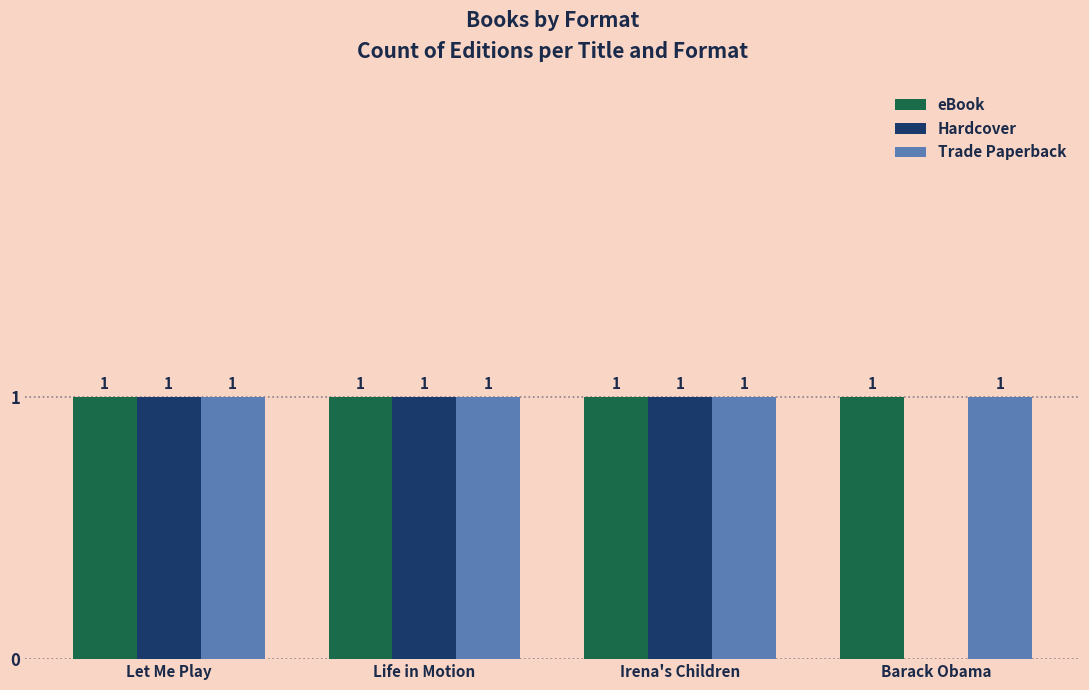

What is the average value of the eBook series?

1